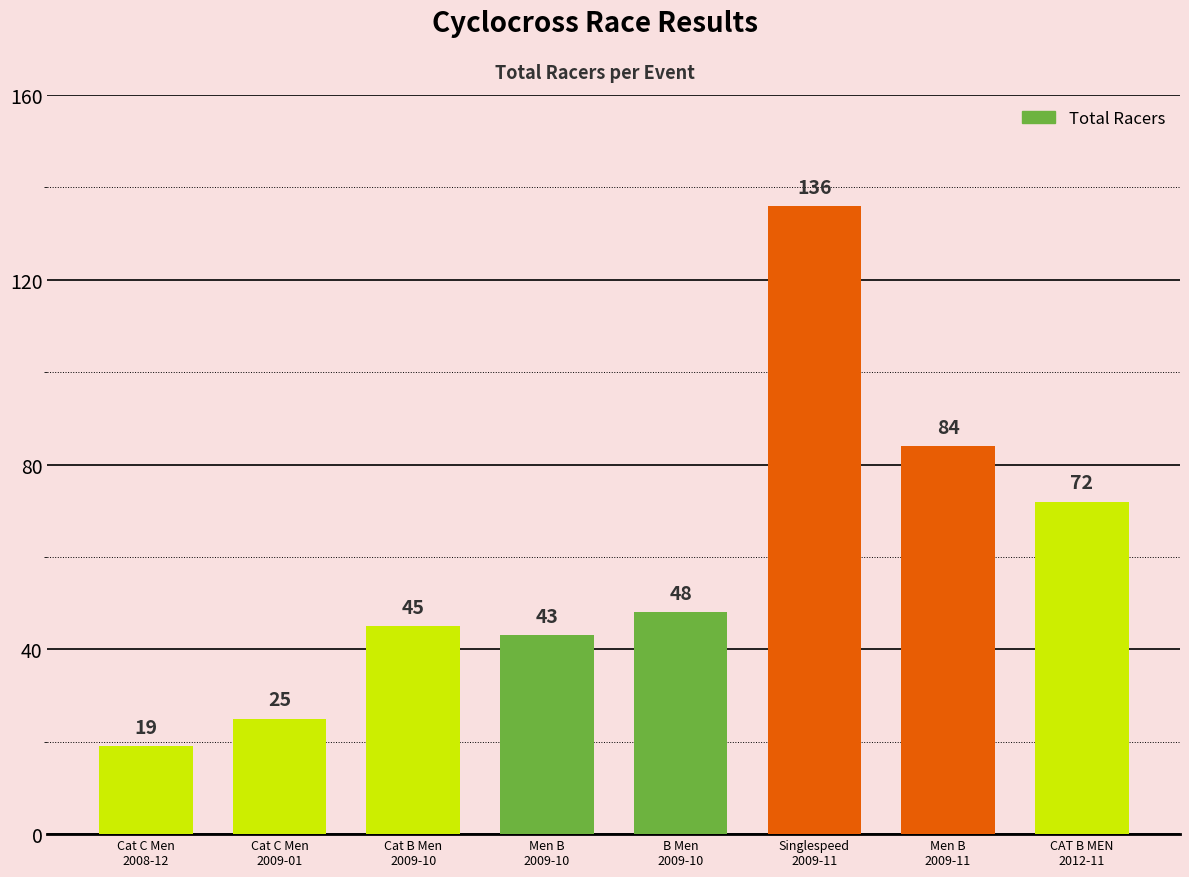

Reading left to right, transcribe all the data shown in this chart.

19	25	45	43	48	136	84	72